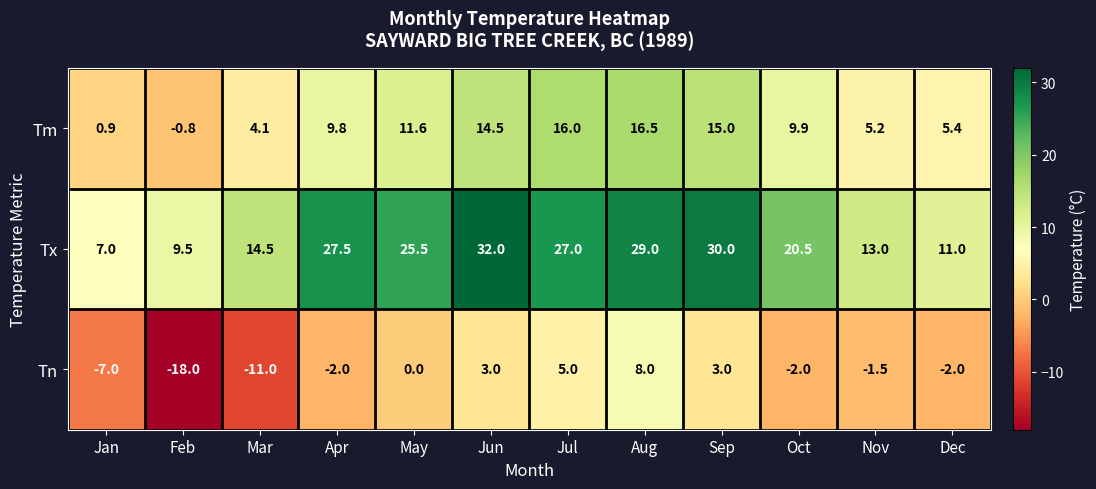

Which series has the widest spread of values?

Tn